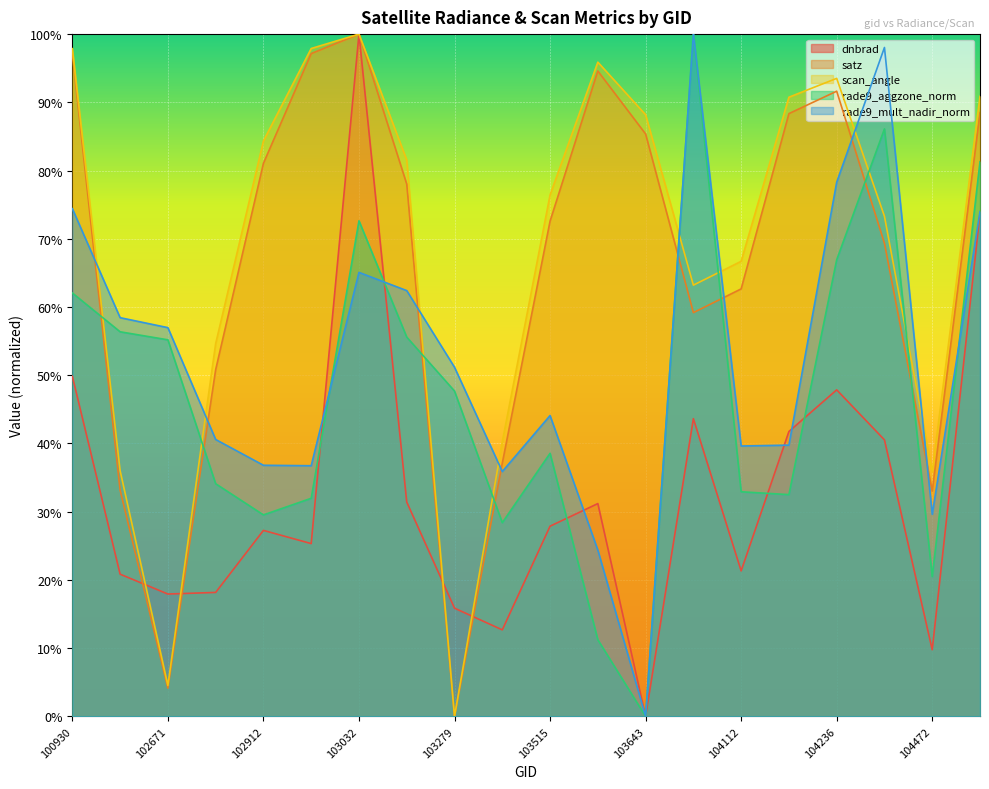

What are all the series names shown in the legend?

dnbrad, satz, scan_angle, rade9_aggzone_norm, rade9_mult_nadir_norm